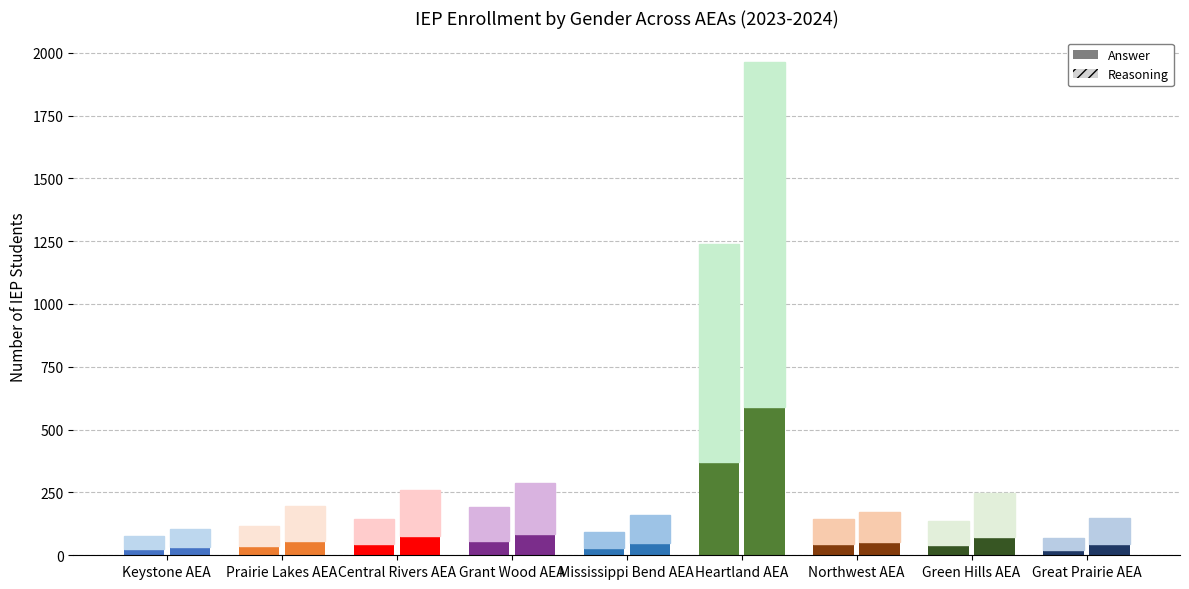

Reading left to right, transcribe all the data shown in this chart.

Female: 77	118	146	193	94	1238	144	135	67
Male: 105	196	259	288	162	1962	171	246	148